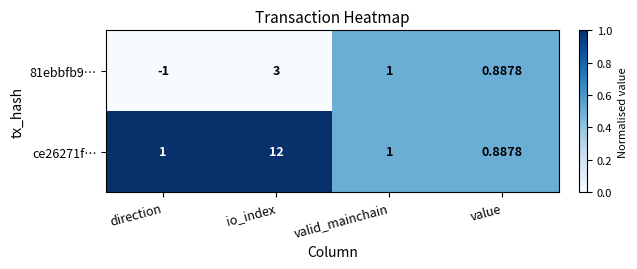

How many series are shown in this chart?

2